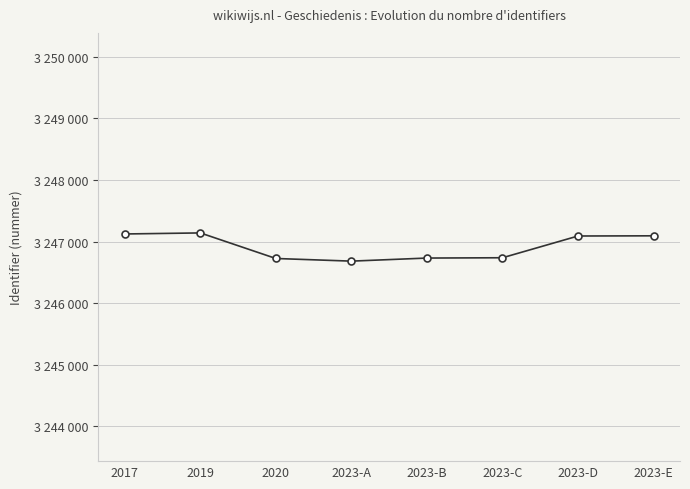

Is this an area chart (filled region under the line)?

No